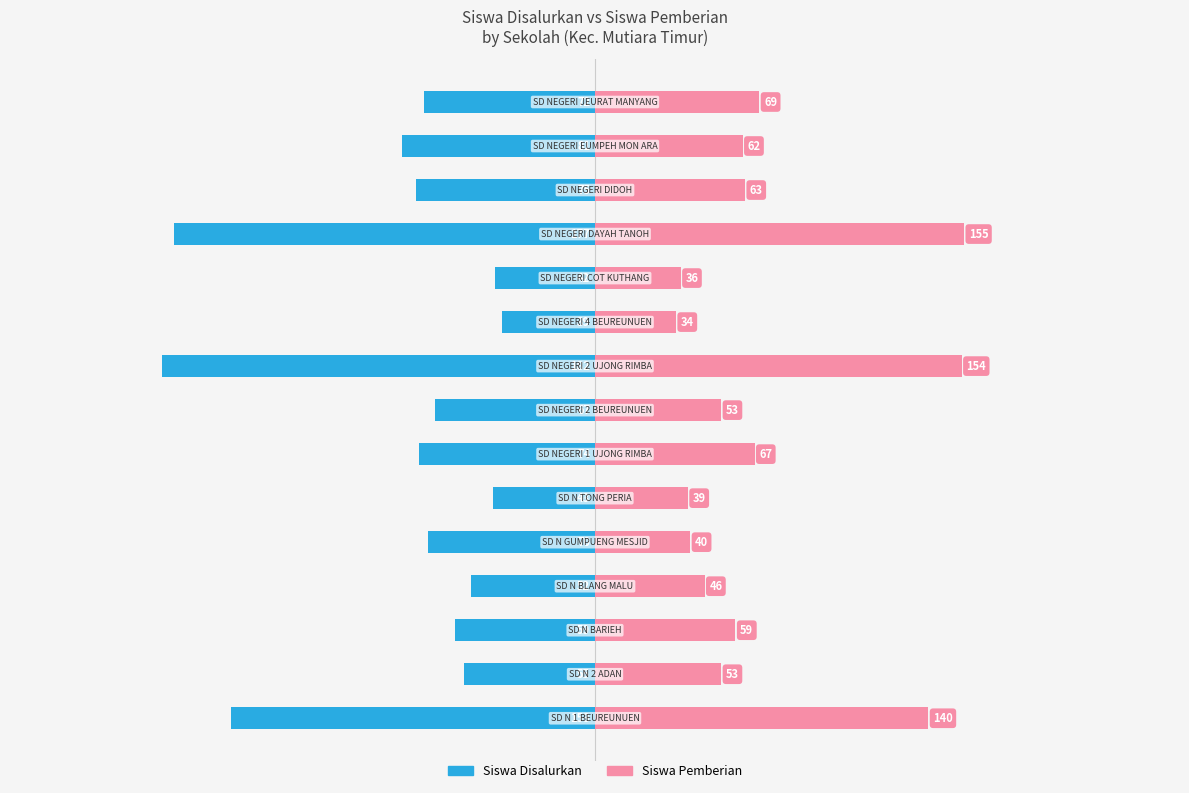

Reading right to left, extract all data points from this chart.

Siswa Disalurkan: 14=-72	13=-81	12=-75	11=-177	10=-42	9=-39	8=-182	7=-67	6=-74	5=-43	4=-70	3=-52	2=-59	1=-55	0=-153
Siswa Pemberian: 14=69	13=62	12=63	11=155	10=36	9=34	8=154	7=53	6=67	5=39	4=40	3=46	2=59	1=53	0=140